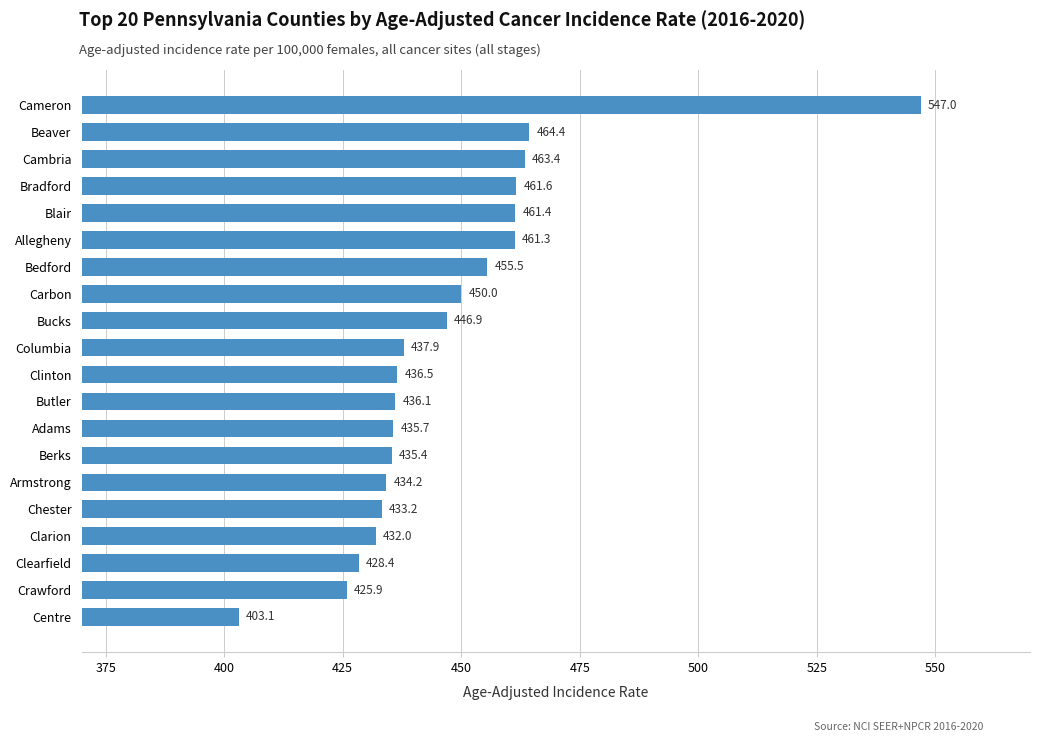

What position from the bottom is Cambria?

18